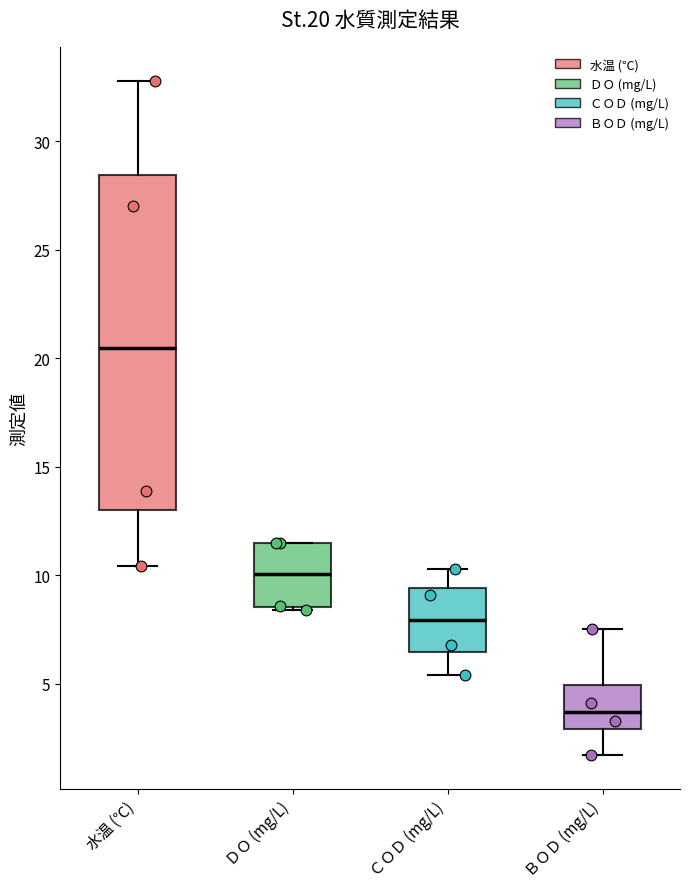

Where does the upper whisker of the box for 水温 (℃) end on the y-axis? The values are not printed on the chart, so give them approximately, as read against the axis.

33.0